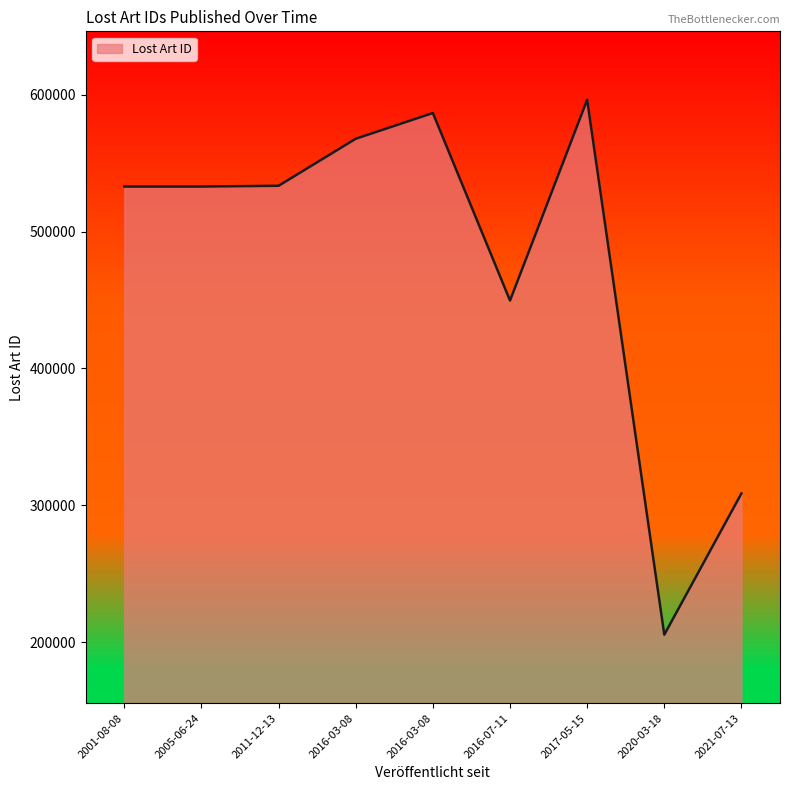

How many categories are shown in the chart?

9